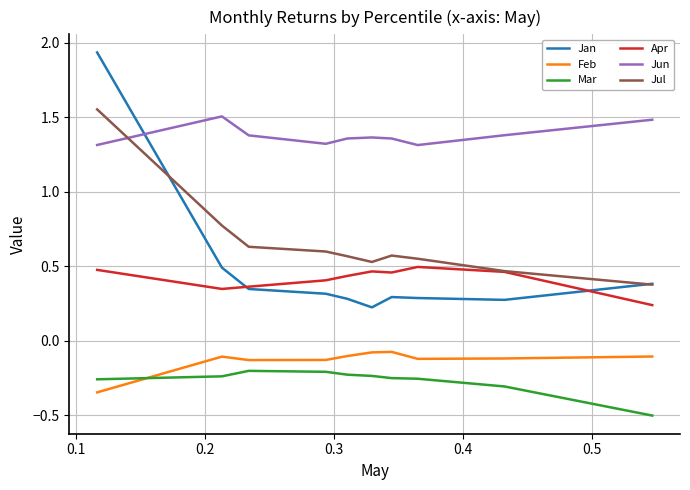

What is the minimum value shown in the chart?

-0.5